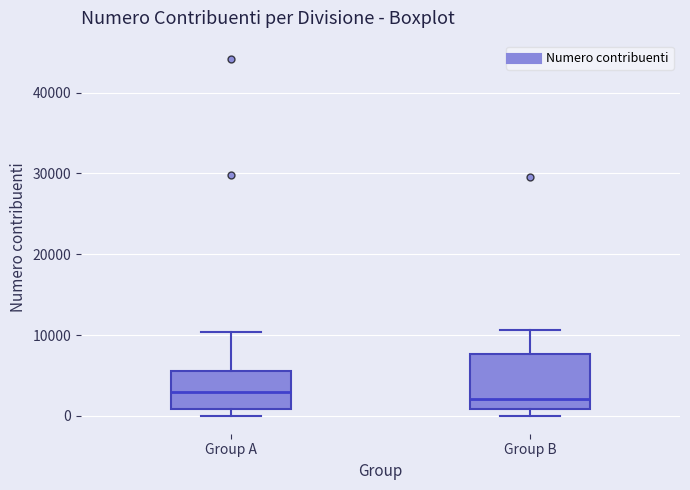

Reading left to right, read every box against the y-axis: the position of its median line, the range the box covers, and the ends of its whiskers. The values are not printed on the chart, so give them approximately, as read against the axis.

Group A: median 3000, box 1000 to 6000, whiskers 0 to 10000
Group B: median 2000, box 1000 to 8000, whiskers 0 to 11000